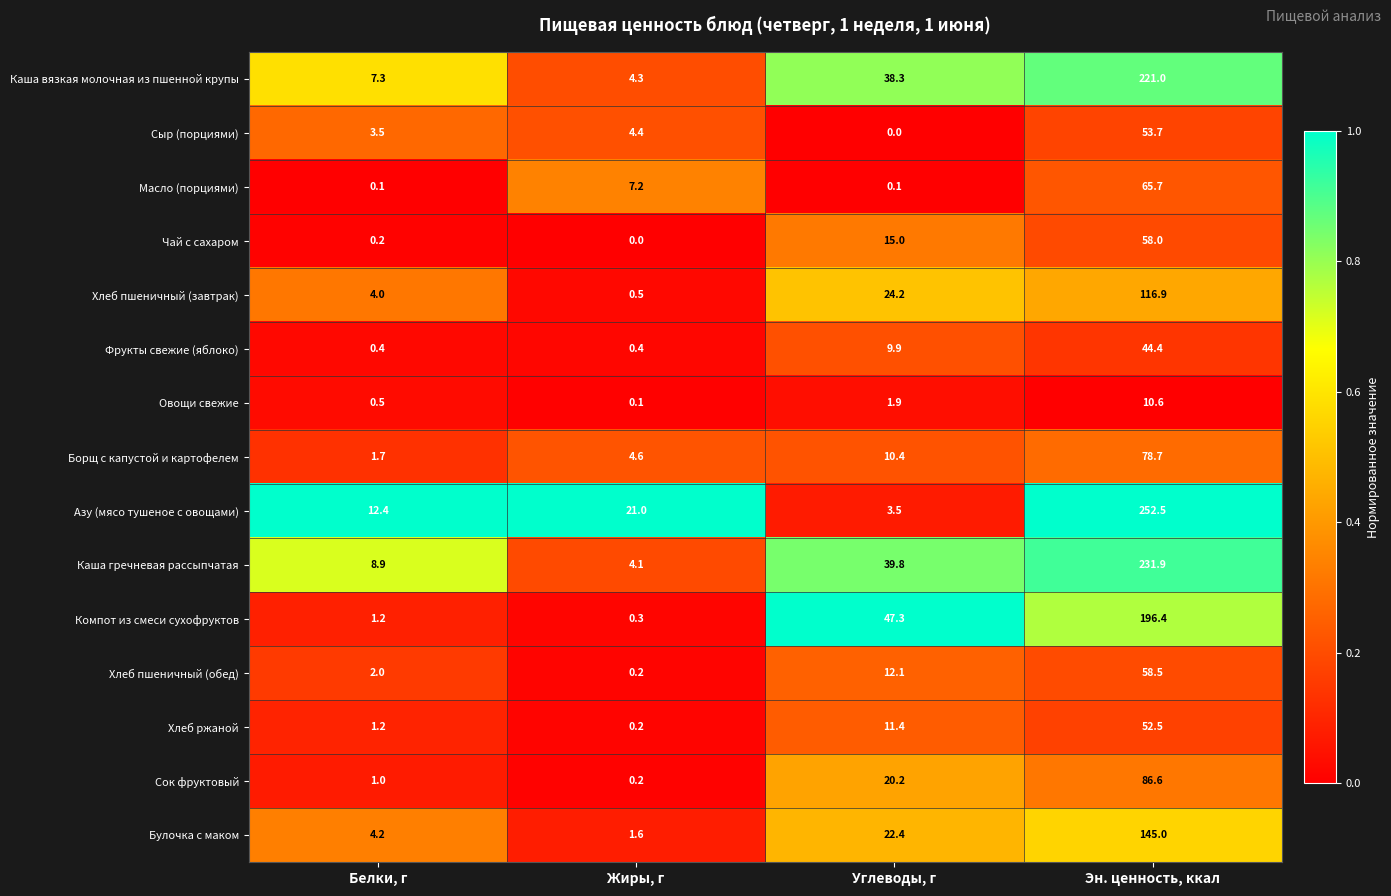

What is the maximum value shown in the chart?

252.5